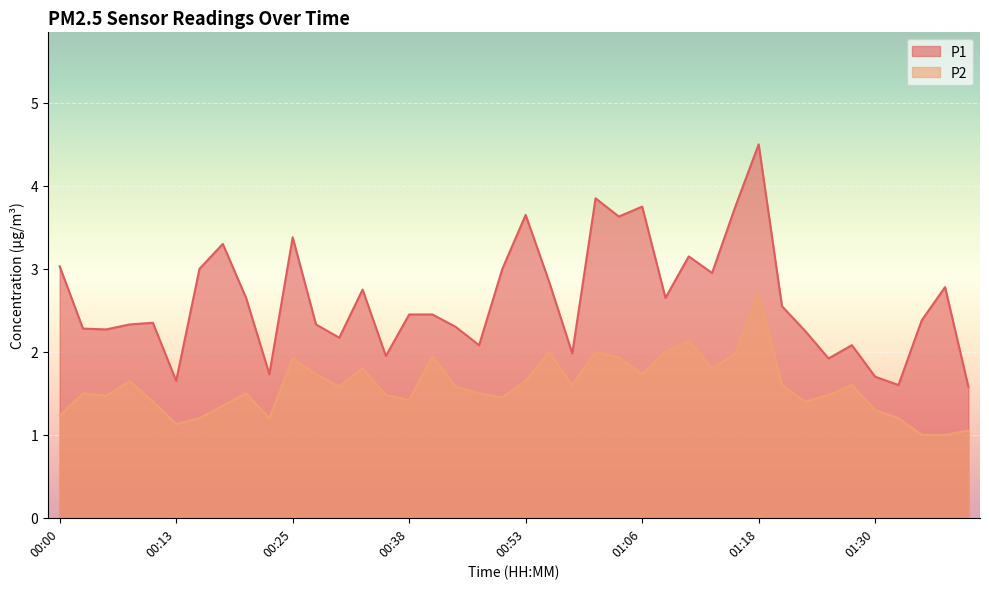

Where is P2 nearest to the value 1?

01:35